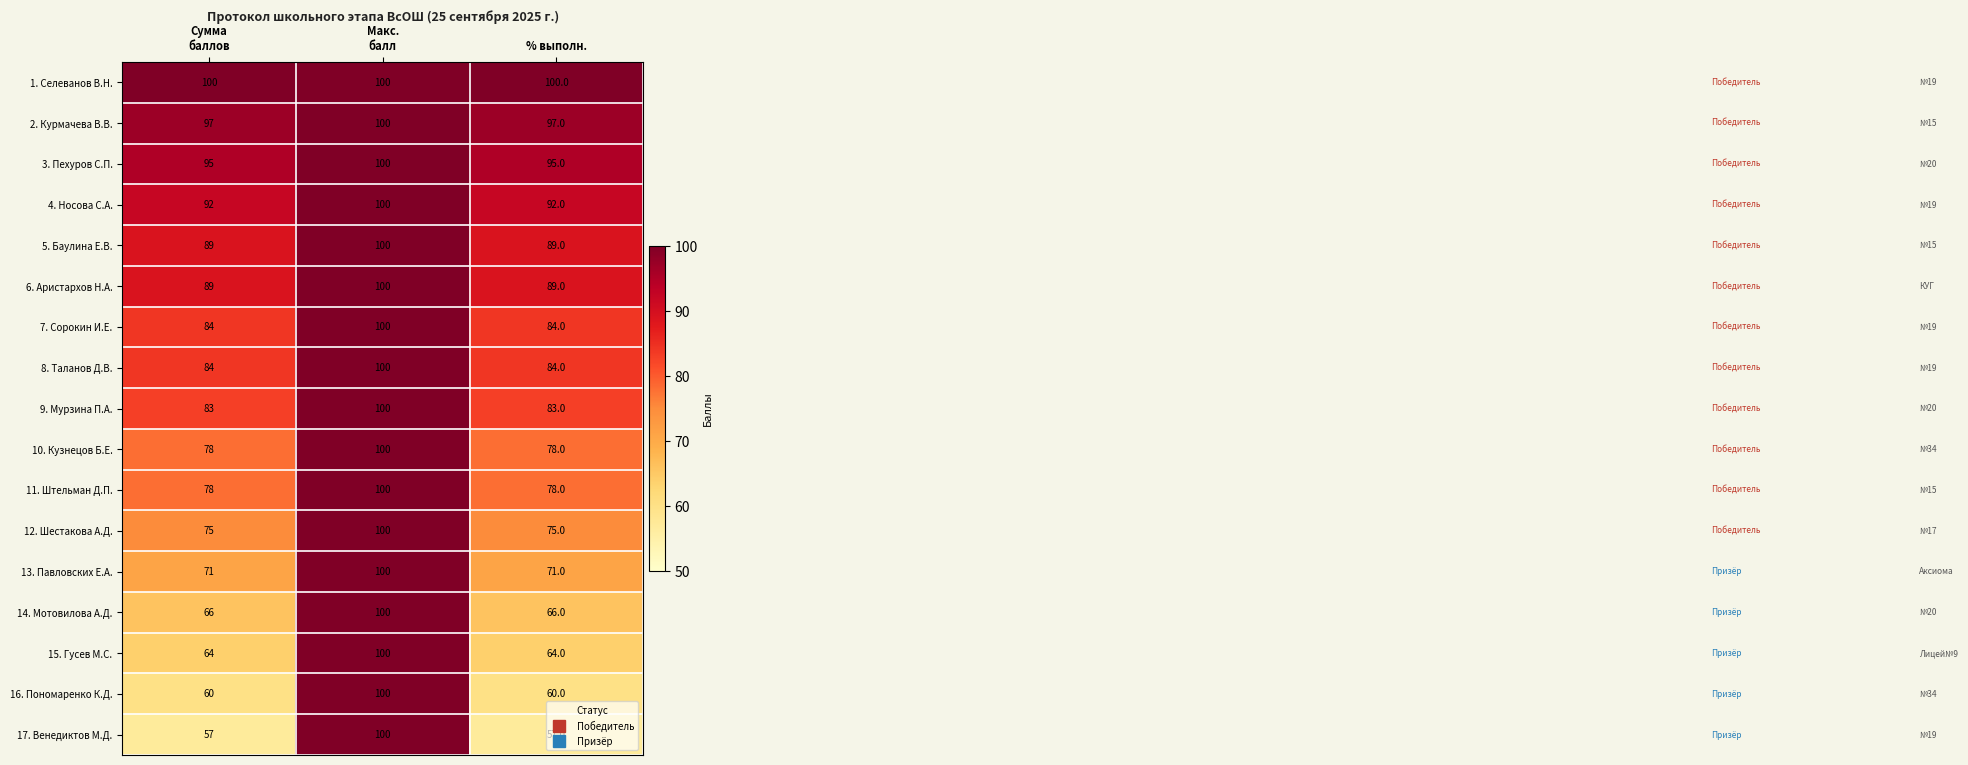

What is the difference between the maximum and minimum values in the 14. Мотовилова А.Д. series?

34